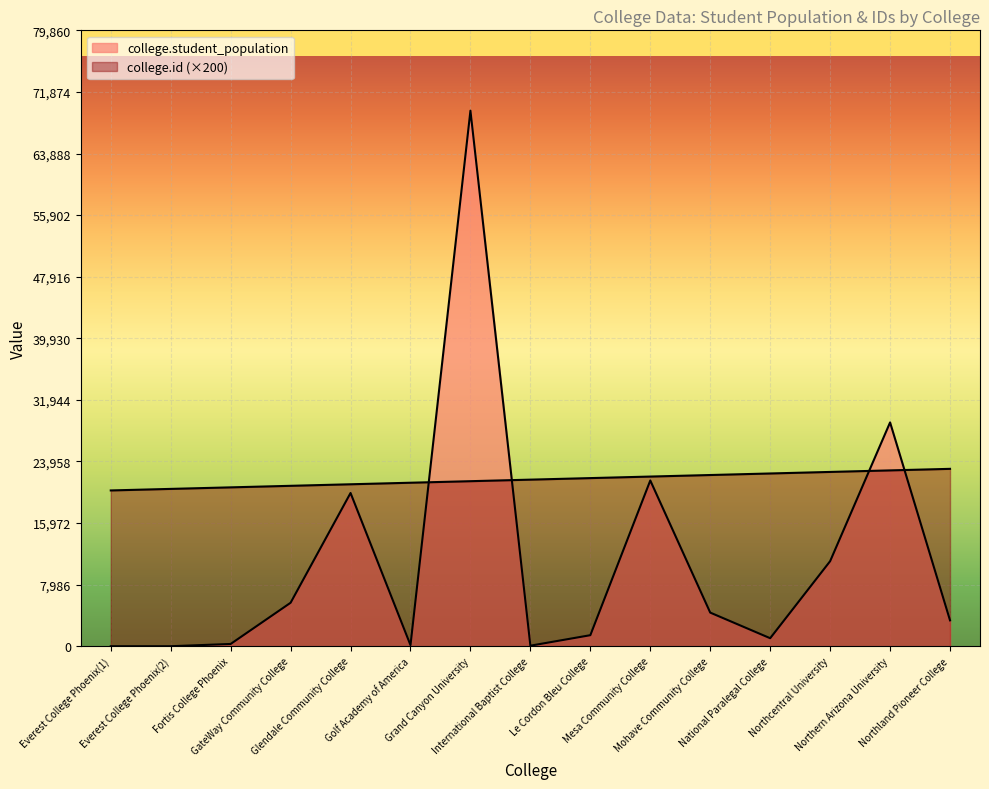

What is the maximum value shown in the chart?

69444